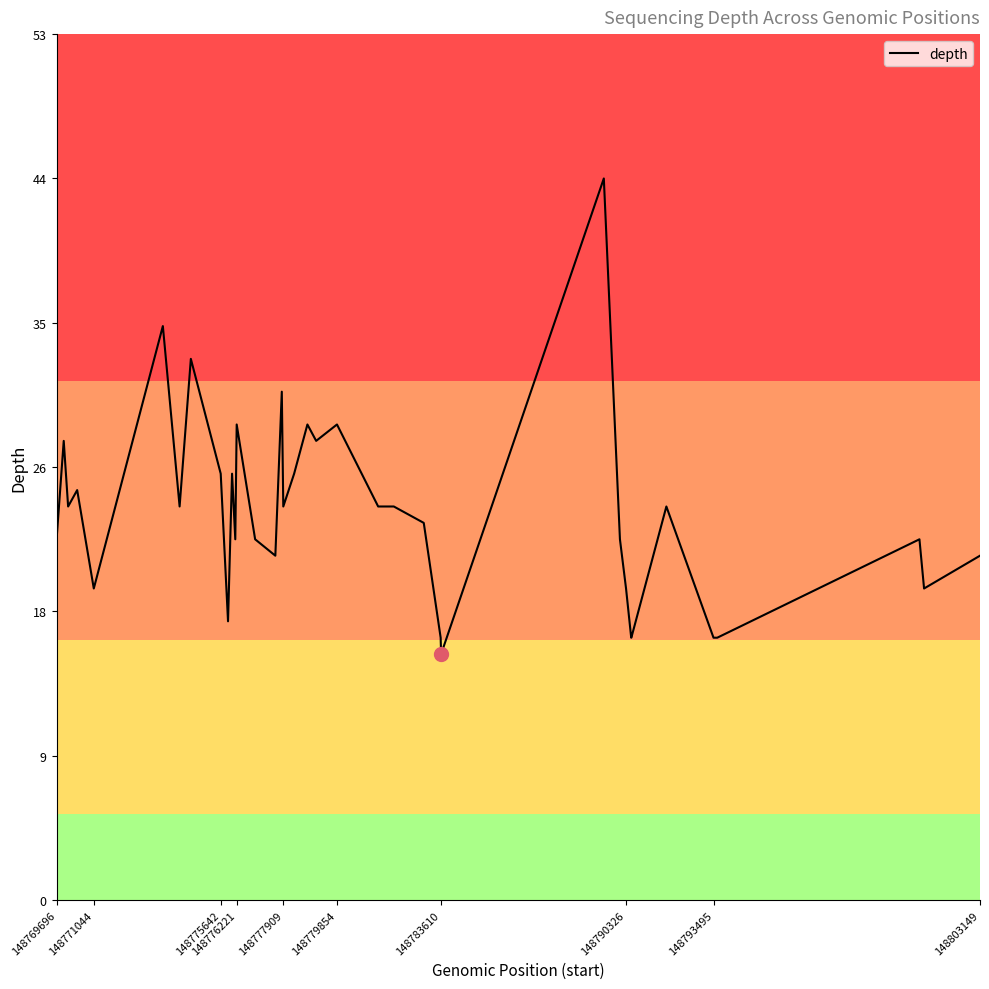

What is the difference between the maximum and minimum values?

29